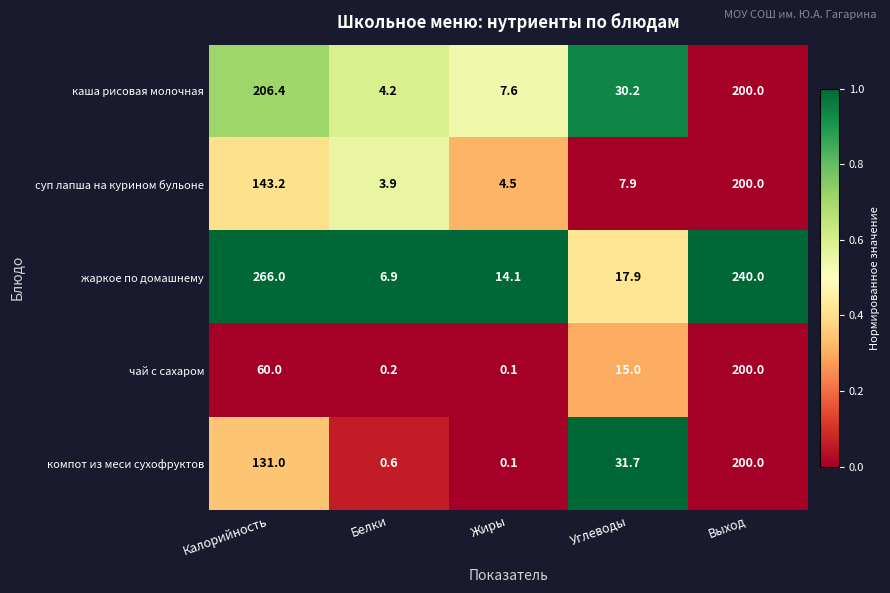

What is the difference between the highest and lowest values at Углеводы?

23.8